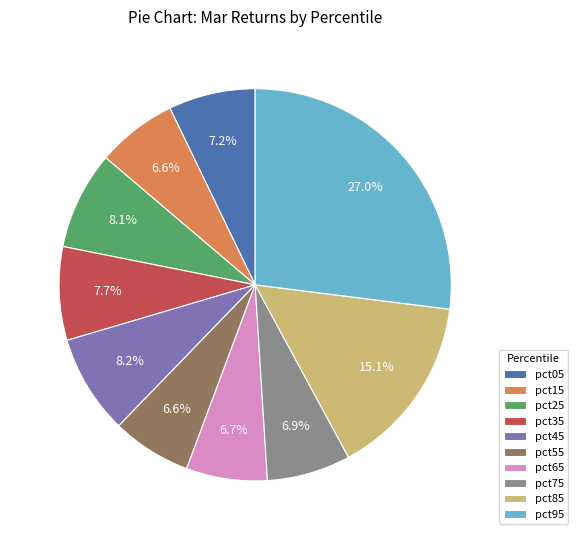

To the nearest percent, what percentage of the pie is pct05?

7%